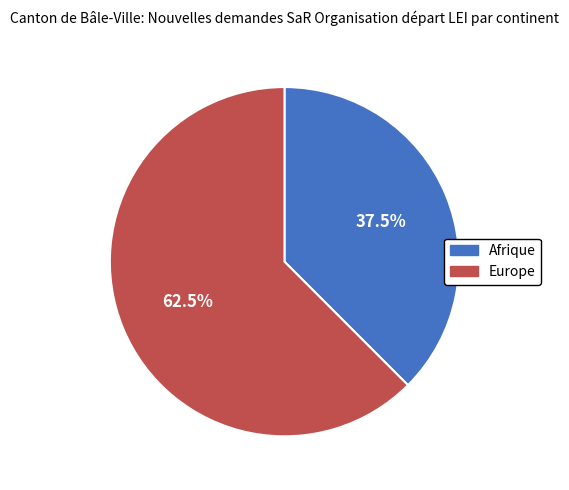

Rank the categories by value from highest to lowest.

Europe, Afrique